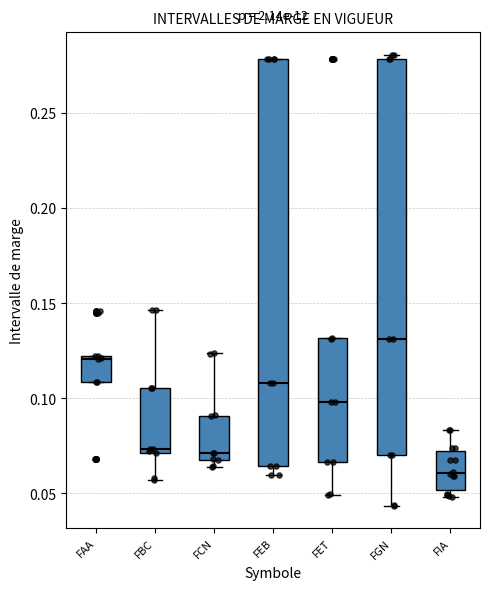

Comparing the boxes themselves (not the whiskers), which one is the tallest?

FEB